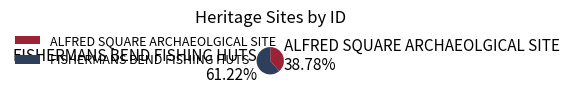

What is the smallest slice in the pie chart?

ALFRED SQUARE ARCHAEOLGICAL SITE